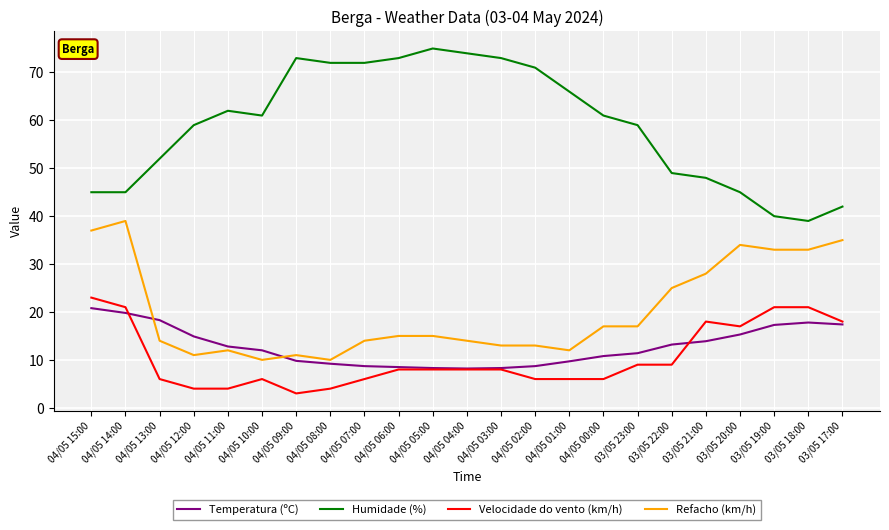

True or false: Humidade (%) and Temperatura (ºC) cross at least once.

False